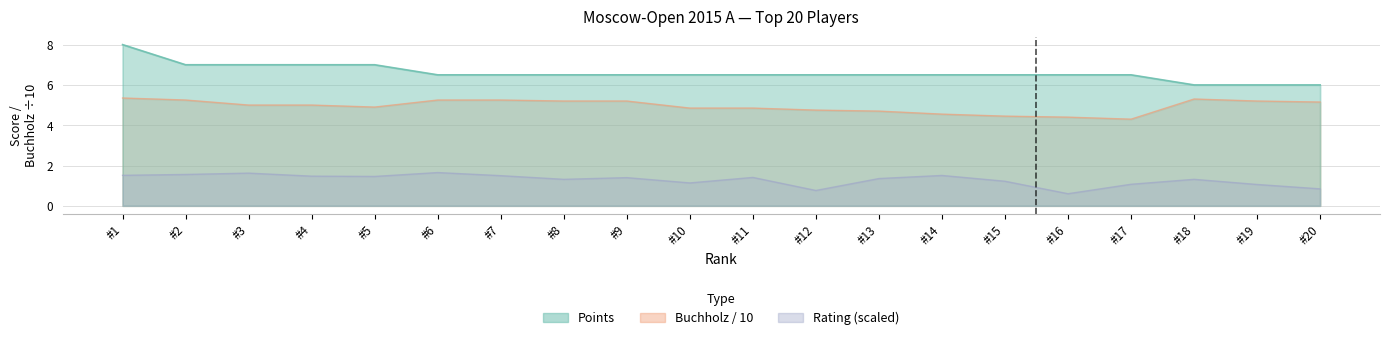

At which category does the chart reach its peak across all series?

#1